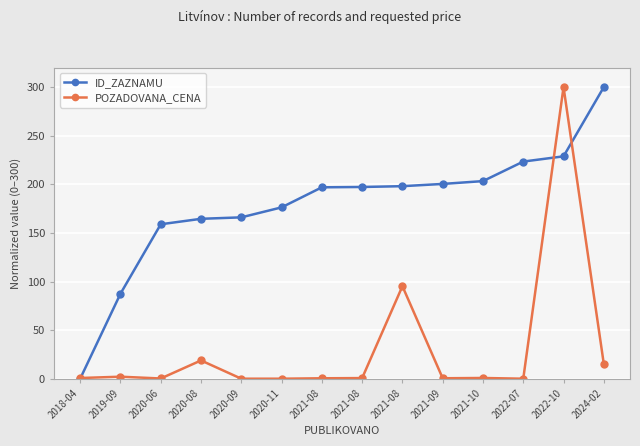

Where do ID_ZAZNAMU and POZADOVANA_CENA first cross each other?

2018-04 and 2019-09